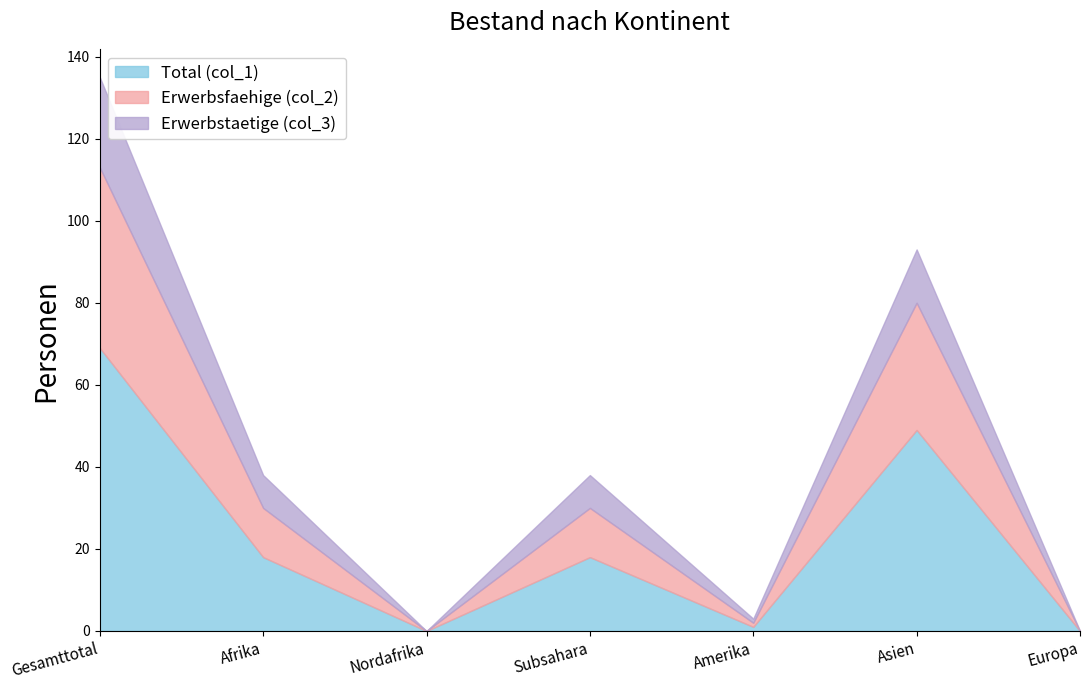

True or false: Total (col_1) has more than 0 points higher than both neighbors.

True